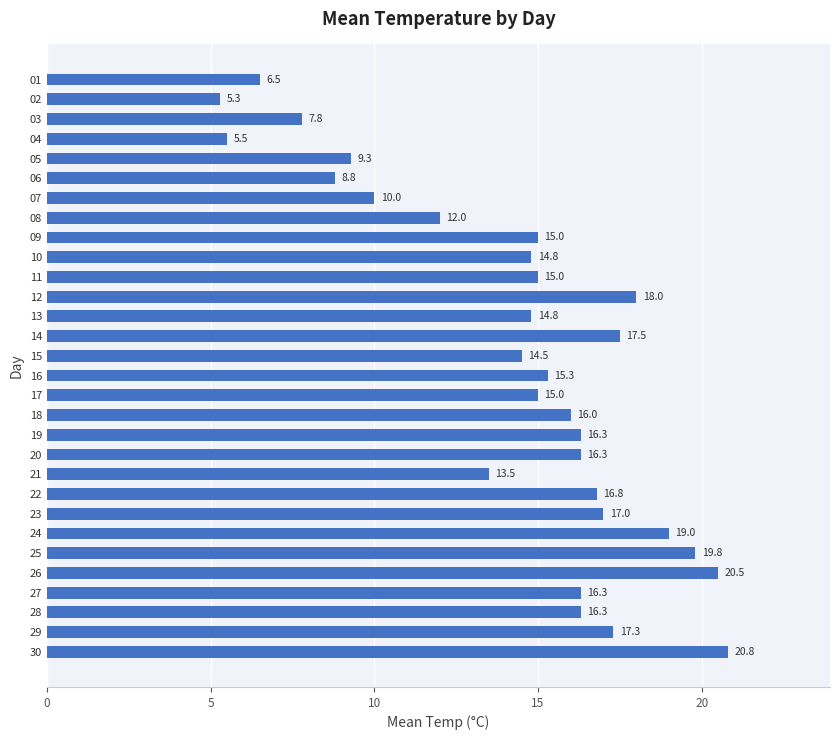

The chart shows a value of 4.9 at 21. True or false?

False